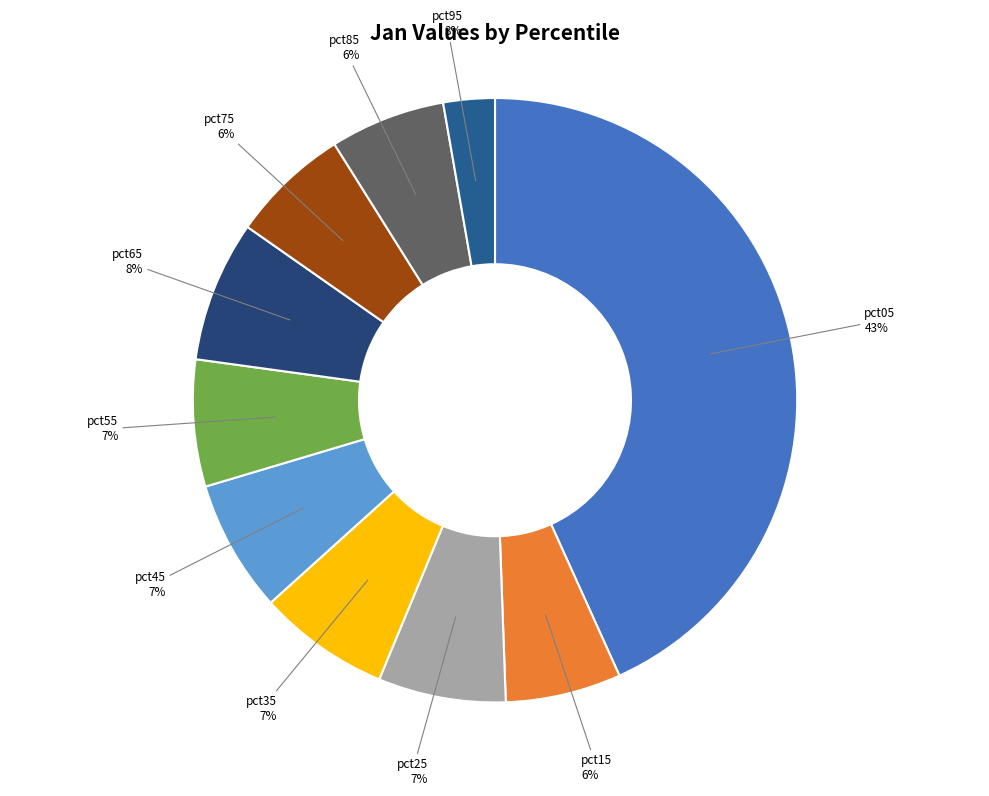

What is the smallest slice in the pie chart?

pct95